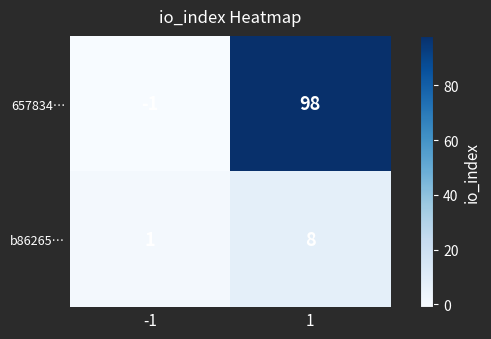

The 657834… series shows -1 at -1. True or false?

True